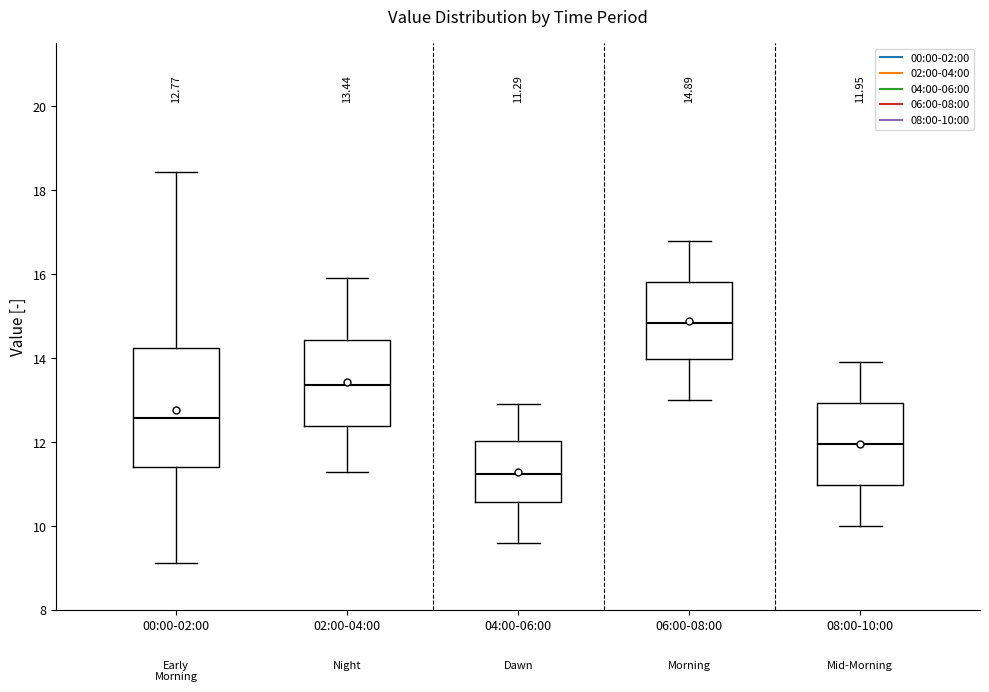

Which box has the highest median line?

06:00-08:00